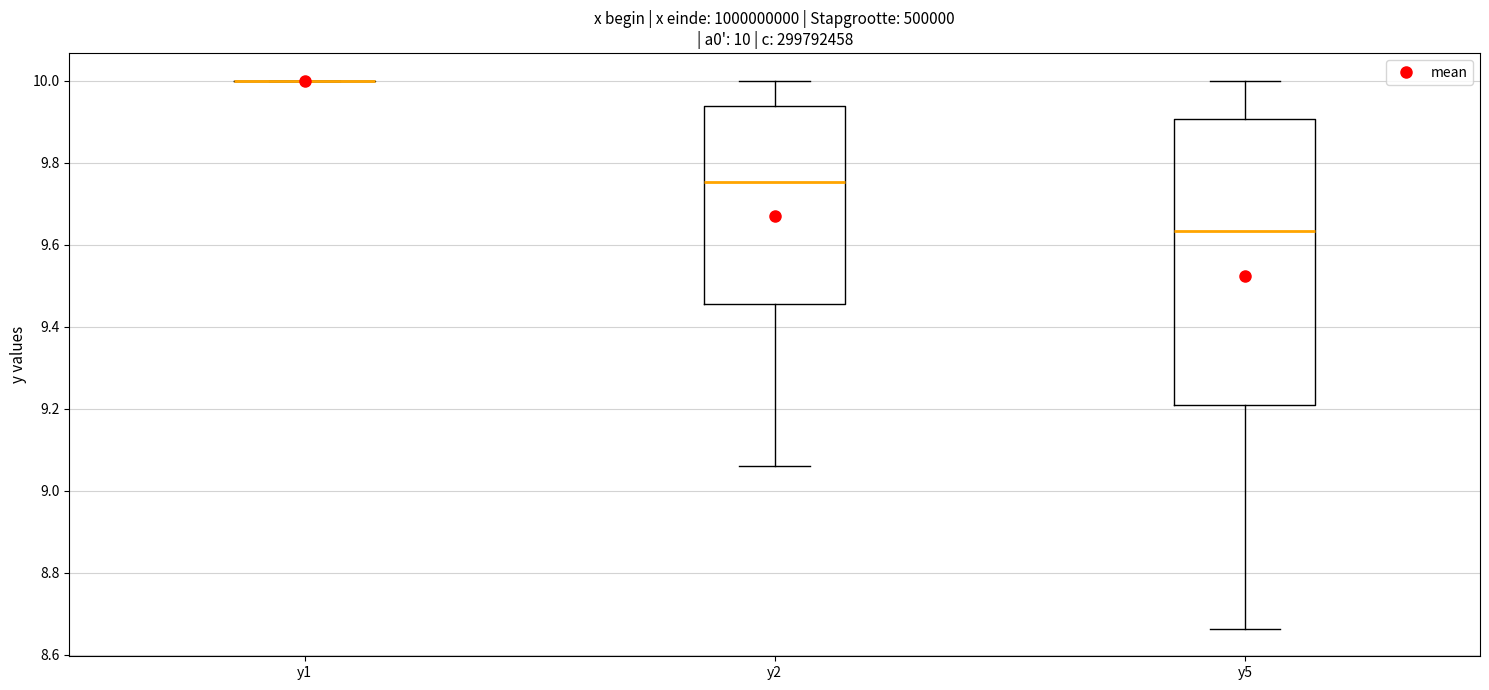

Comparing the boxes themselves (not the whiskers), which one is the tallest?

y5